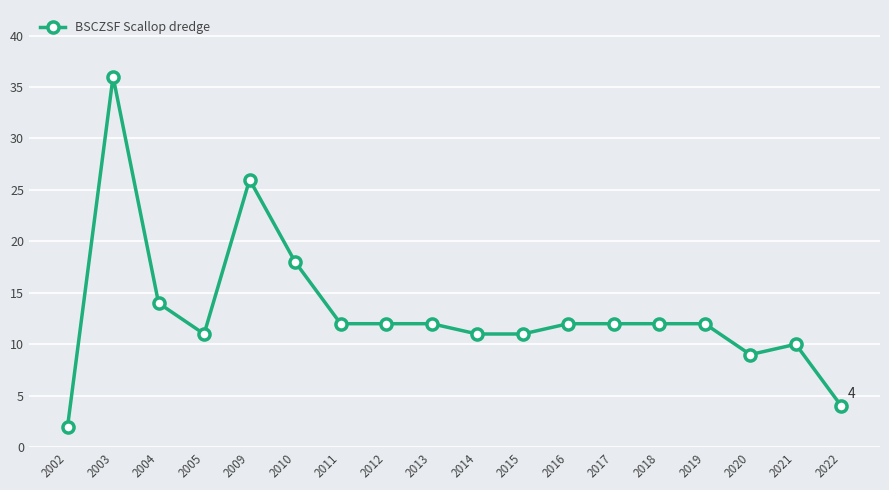

Where is the first local maximum?

2003